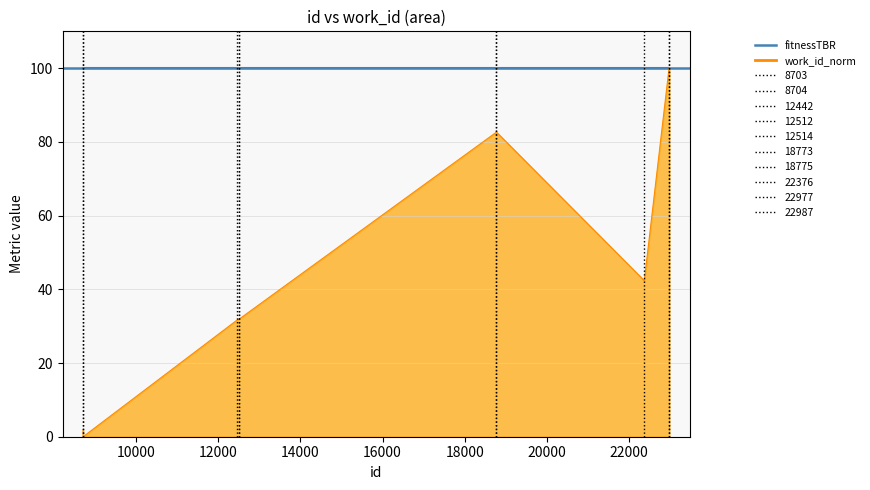

True or false: the data shows 55.4 at 22987.

False